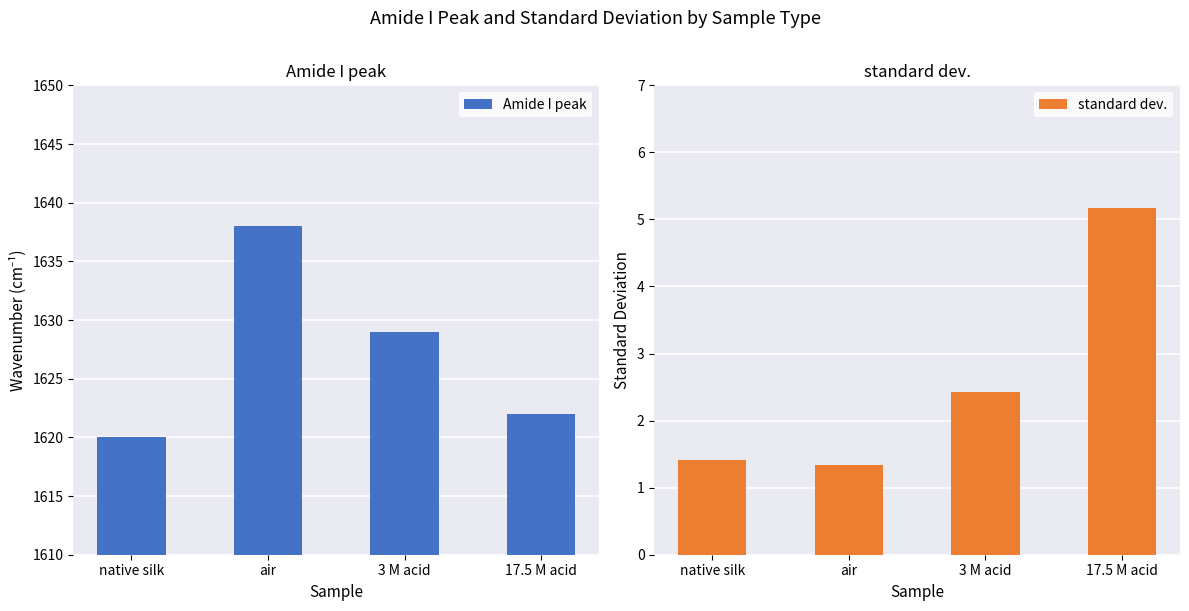

What is the minimum value shown in the chart?

1.3